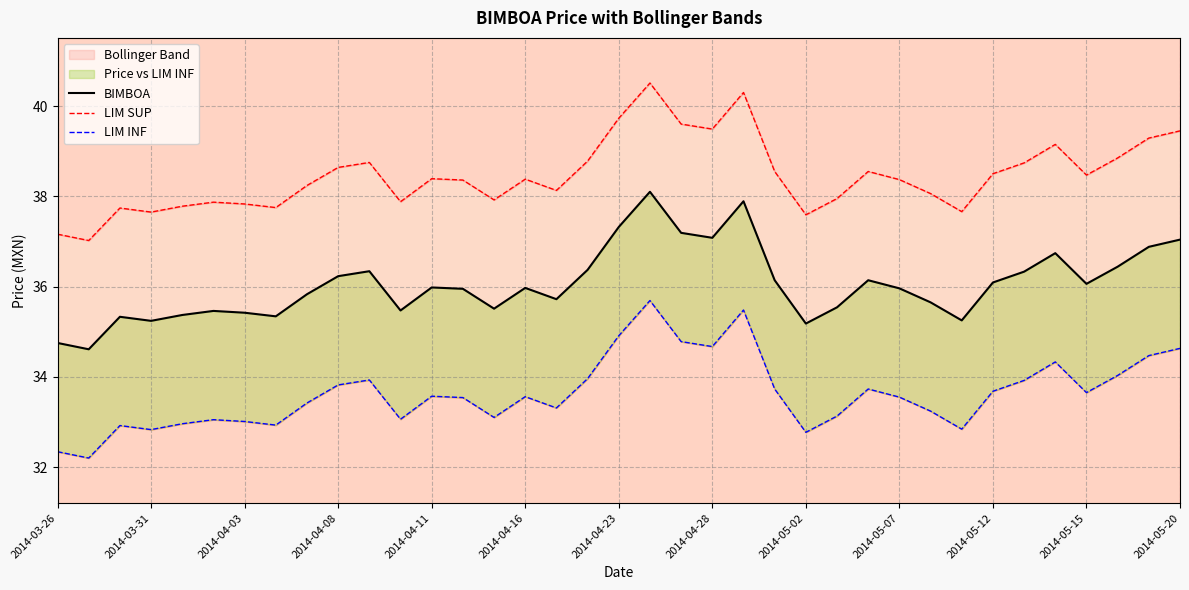

At which label does LIM SUP reach its peak?

19